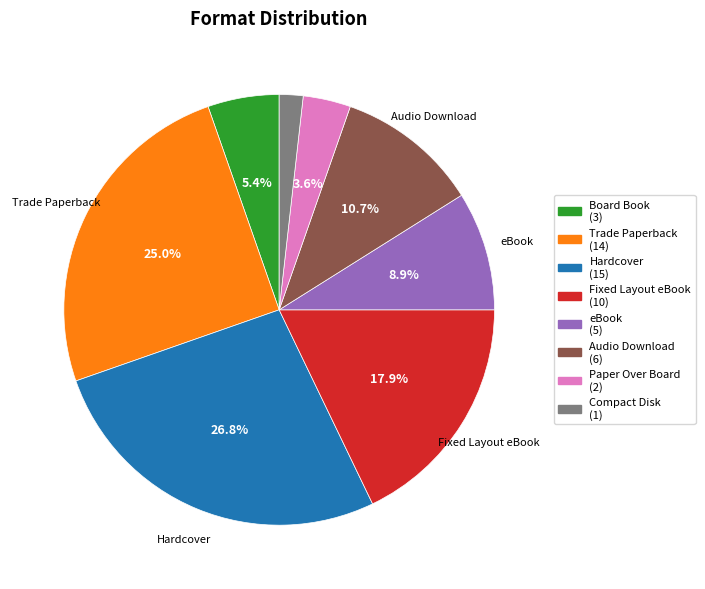

To the nearest percent, what is the difference between the largest and smallest slice percentages?

25%